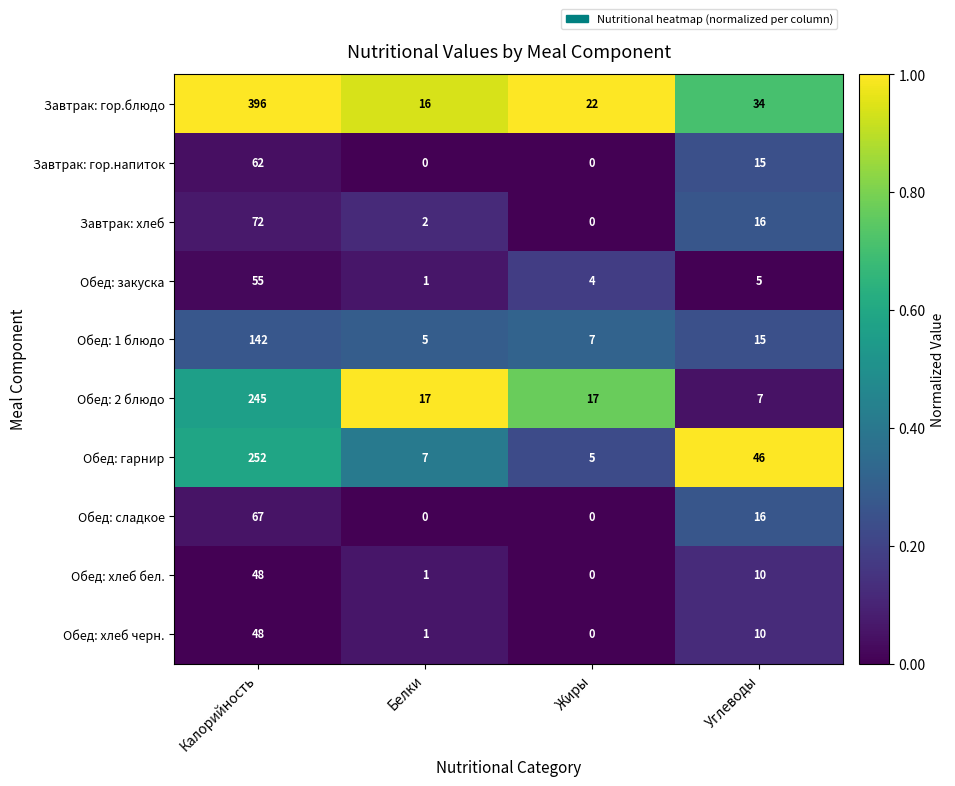

Is it true that Завтрак: гор.блюдо equals 396 at Калорийность?

True